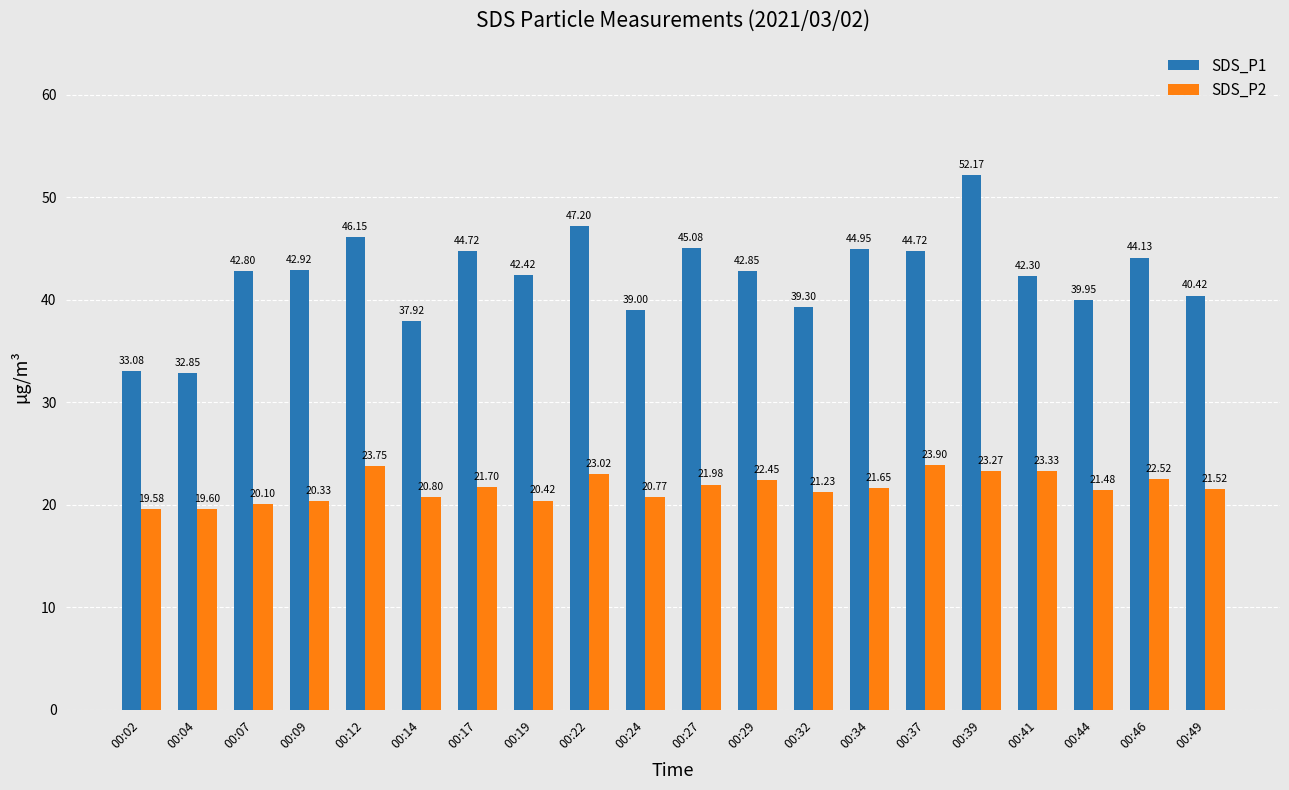

What is the difference between the maximum and minimum values in the SDS_P1 series?

19.3